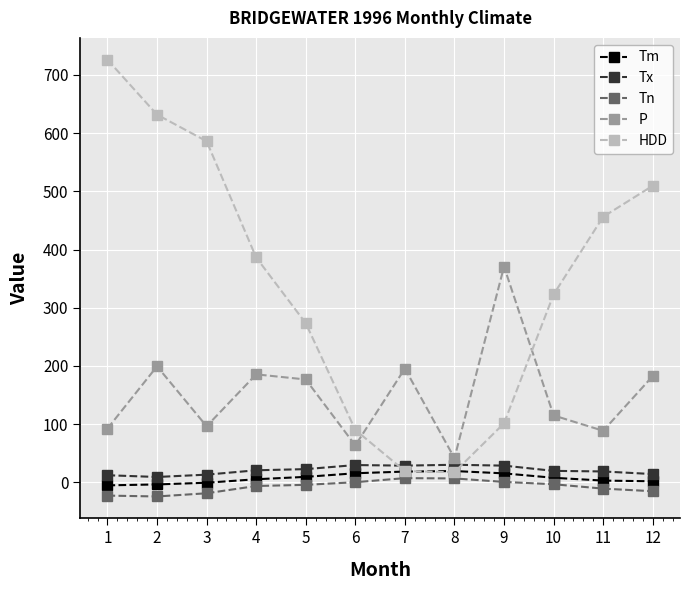

Which series has the largest total across all categories?

HDD